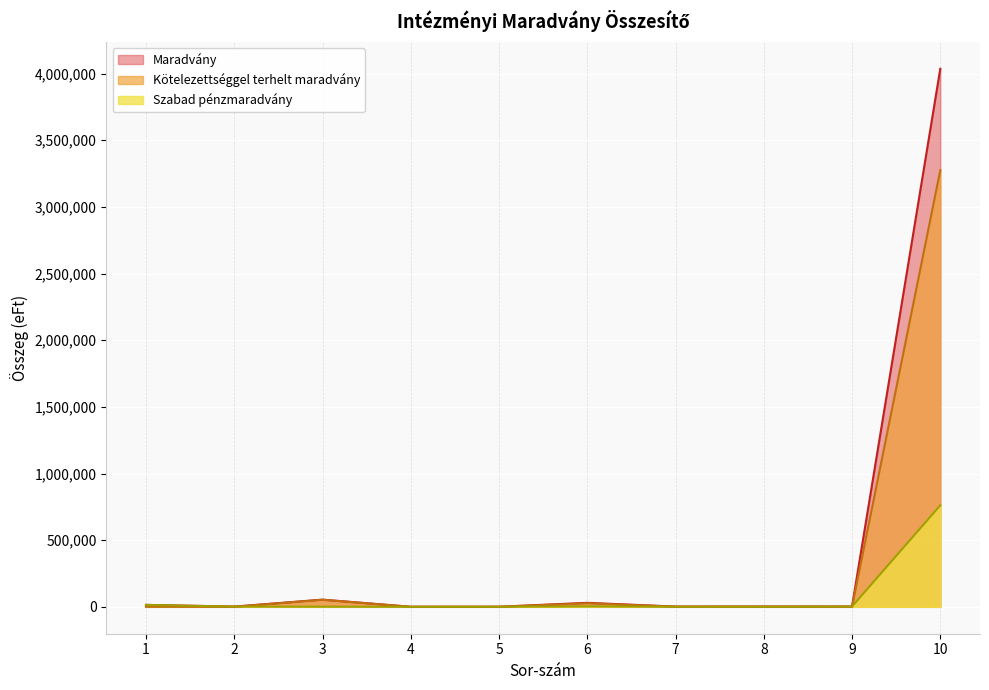

How many lines are shown in the chart?

3